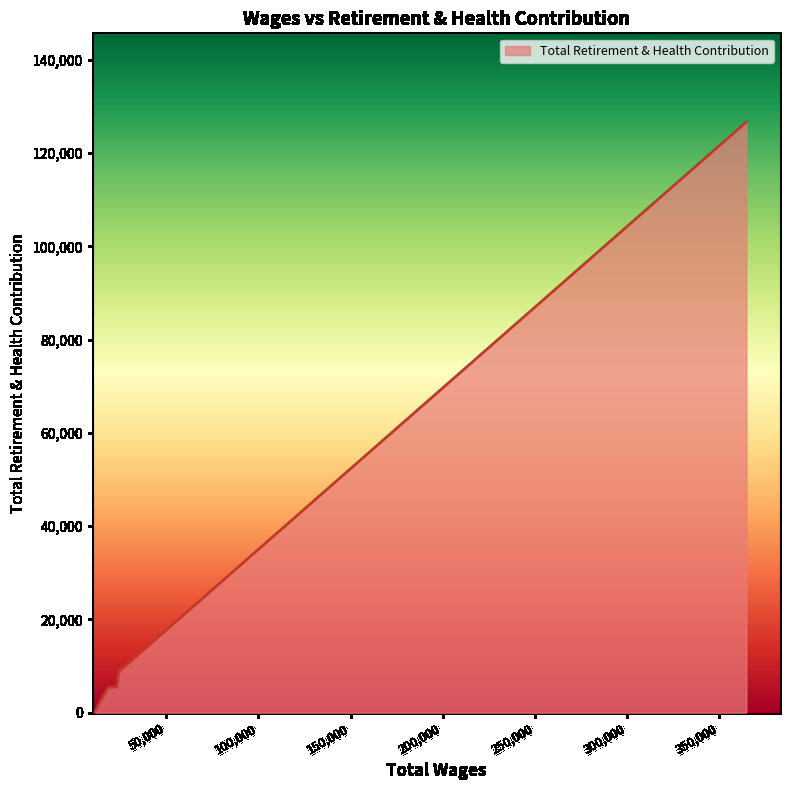

What is the maximum value shown in the chart?

126700